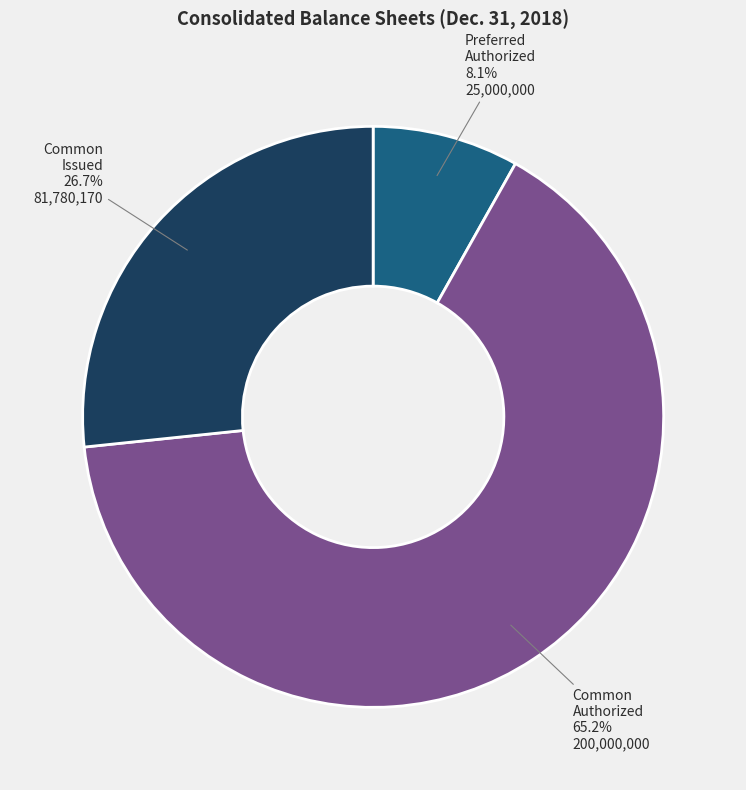

To the nearest percent, what is the average slice percentage?

33%